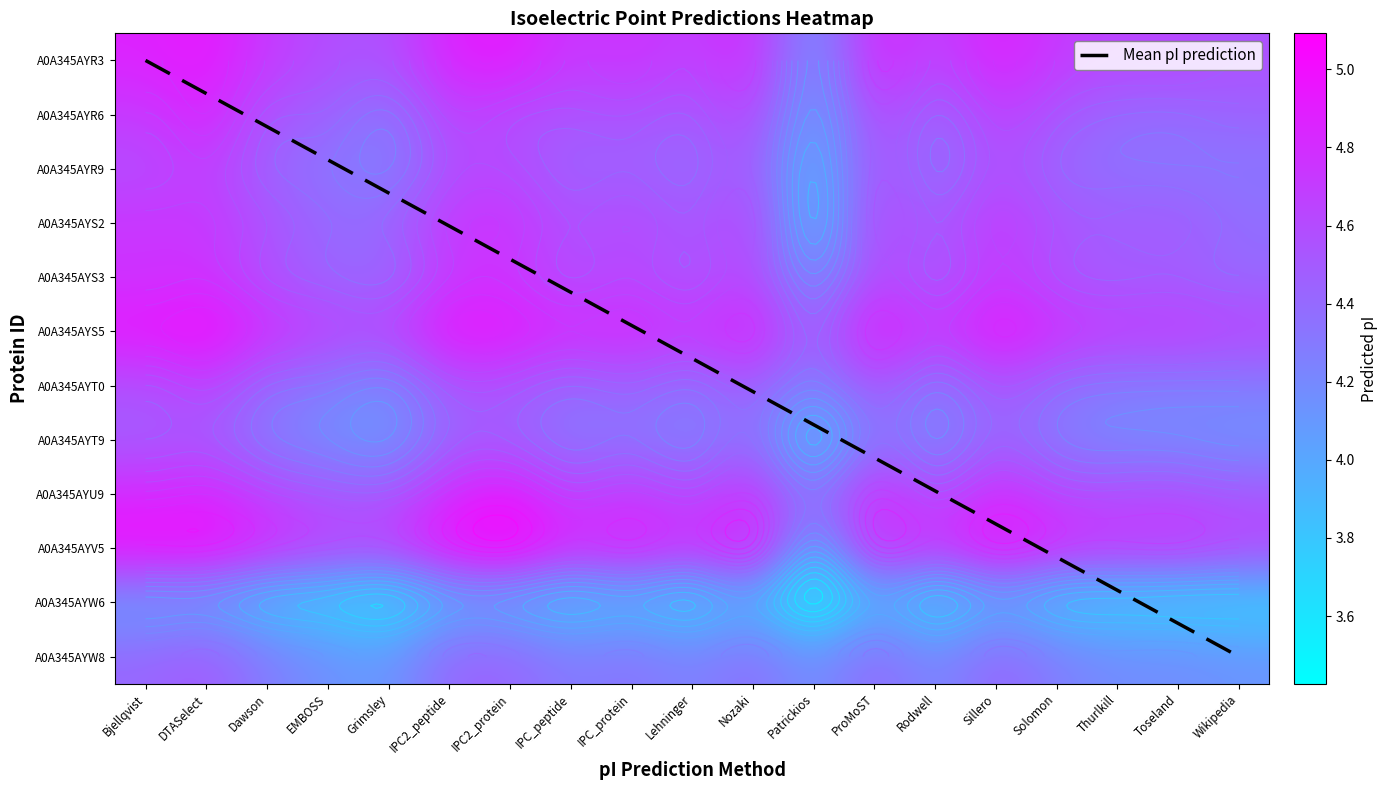

Reading left to right, list all the values displayed in this chart.

A0A345AYR3: 4.9	4.9	4.7	4.6	4.5	4.9	4.9	4.7	4.8	4.7	4.8	4.1	4.9	4.6	4.9	4.7	4.6	4.6	4.6
A0A345AYR6: 4.7	4.9	4.5	4.5	4.3	4.7	4.6	4.5	4.6	4.5	4.6	4.0	4.6	4.4	4.7	4.5	4.4	4.4	4.4
A0A345AYR9: 4.6	4.7	4.4	4.3	4.2	4.6	4.6	4.4	4.5	4.4	4.5	3.9	4.6	4.3	4.6	4.4	4.3	4.3	4.3
A0A345AYS2: 4.7	4.7	4.6	4.4	4.4	4.7	4.8	4.6	4.6	4.5	4.7	3.8	4.6	4.5	4.7	4.5	4.5	4.5	4.4
A0A345AYS3: 4.7	4.8	4.6	4.4	4.4	4.7	4.8	4.6	4.6	4.5	4.7	4.1	4.6	4.5	4.7	4.6	4.5	4.5	4.4
A0A345AYS5: 4.9	5.0	4.8	4.7	4.6	5.0	4.9	4.8	4.9	4.7	4.9	4.4	4.9	4.7	5.0	4.8	4.7	4.7	4.6
A0A345AYT0: 4.6	4.7	4.4	4.3	4.2	4.5	4.6	4.4	4.5	4.4	4.5	4.2	4.6	4.3	4.6	4.4	4.3	4.3	4.3
A0A345AYT9: 4.5	4.5	4.3	4.2	4.1	4.4	4.5	4.3	4.3	4.2	4.4	3.8	4.4	4.2	4.4	4.3	4.2	4.2	4.1
A0A345AYU9: 4.8	4.9	4.7	4.5	4.5	4.8	5.0	4.7	4.7	4.6	4.8	4.3	4.8	4.6	4.9	4.7	4.6	4.6	4.5
A0A345AYV5: 5.0	5.0	4.8	4.7	4.6	5.0	5.1	4.8	4.9	4.7	4.9	4.0	4.8	4.7	5.0	4.8	4.7	4.7	4.6
A0A345AYW6: 4.0	4.0	3.8	3.7	3.6	4.0	4.0	3.8	3.9	3.8	3.9	3.4	3.9	3.7	4.0	3.8	3.7	3.7	3.7
A0A345AYW8: 4.4	4.5	4.3	4.2	4.1	4.4	4.4	4.3	4.3	4.2	4.4	4.1	4.4	4.2	4.4	4.3	4.2	4.2	4.1